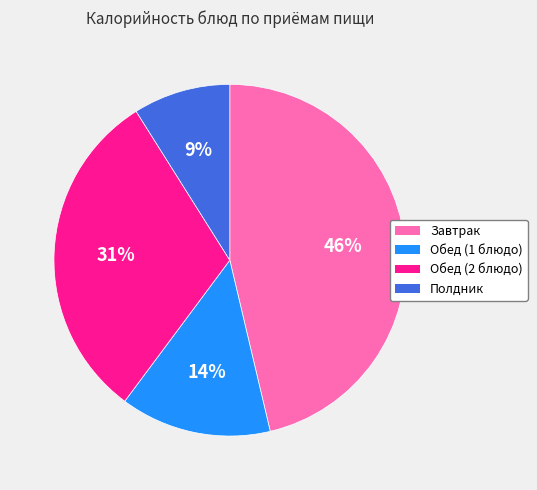

Which category has the biggest portion of the pie?

Завтрак